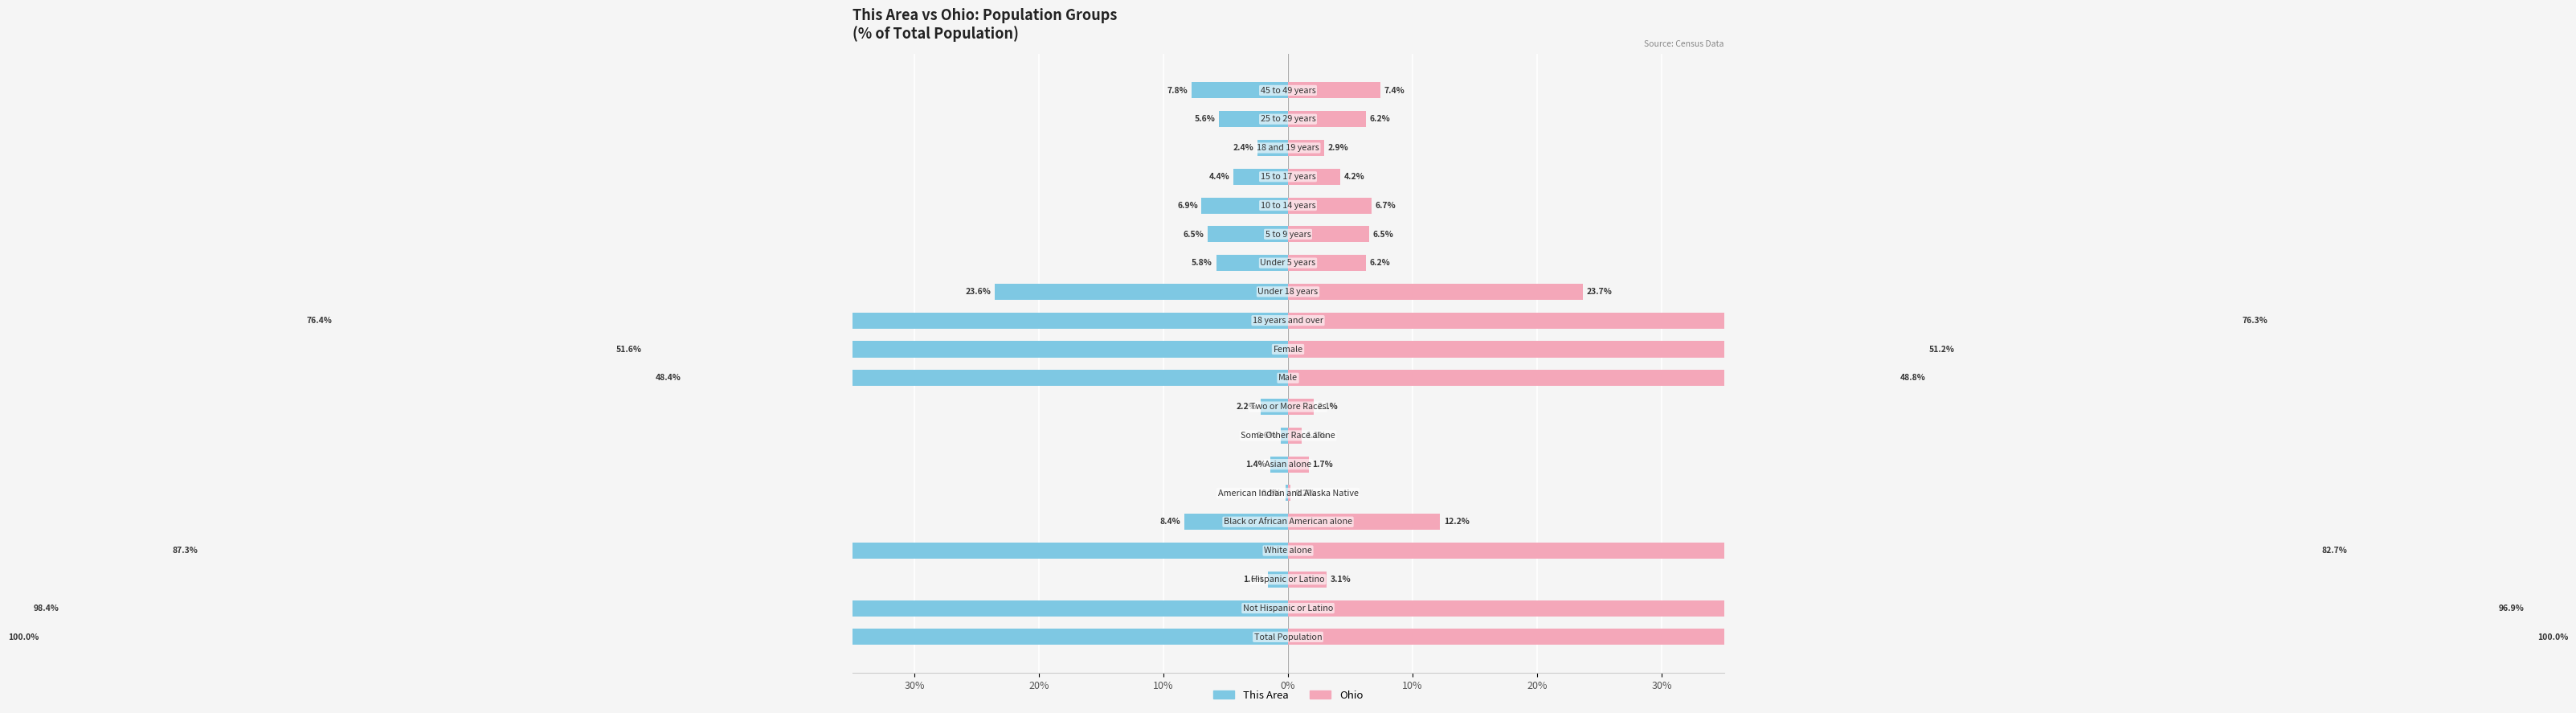

Rank the series by their average value, from lowest to highest.

This Area, Ohio